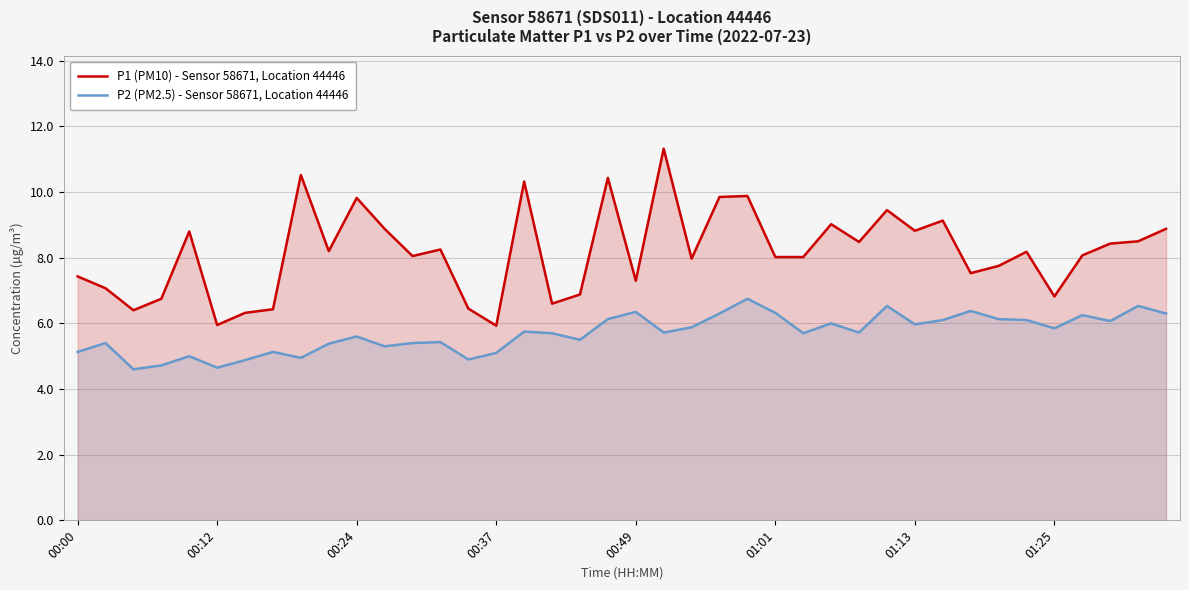

True or false: P2 (PM2.5) - Sensor 58671, Location 44446 and P1 (PM10) - Sensor 58671, Location 44446 cross at least once.

False